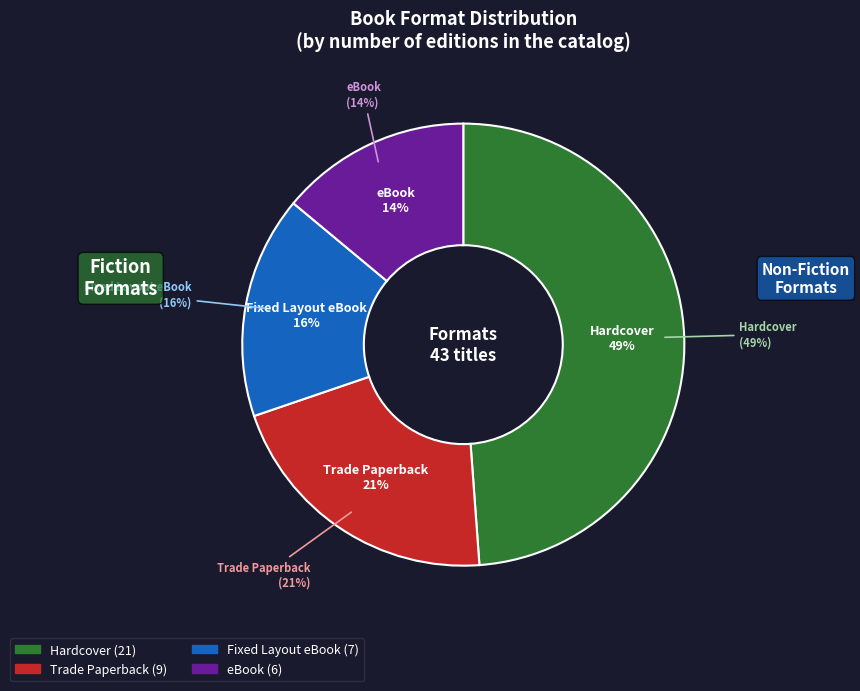

What percentage is the eBook slice, to the nearest percent?

14%